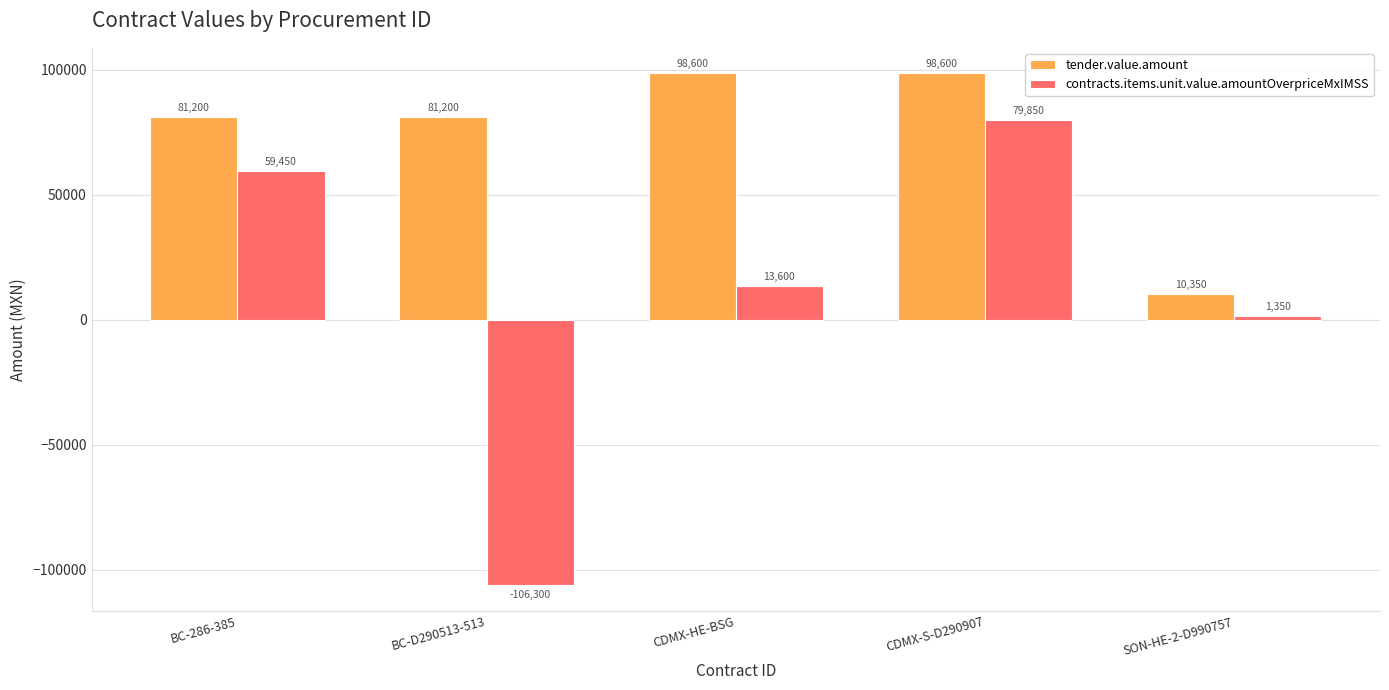

What is the difference between the maximum and minimum values in the contracts.items.unit.value.amountOverpriceMxIMSS series?

186150